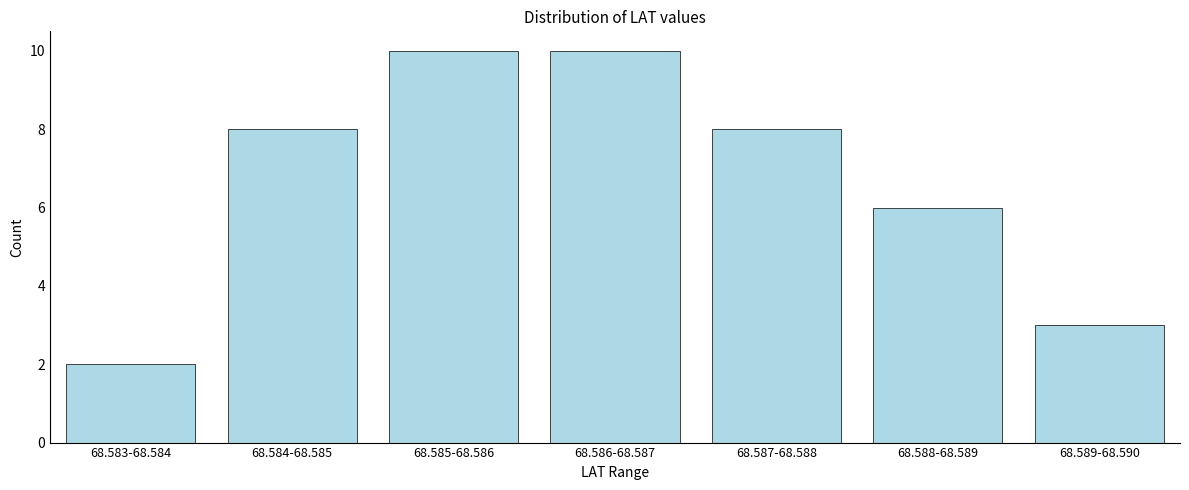

Reading left to right, what are all the values shown in this chart?

68.583-68.584=2	68.584-68.585=8	68.585-68.586=10	68.586-68.587=10	68.587-68.588=8	68.588-68.589=6	68.589-68.590=3